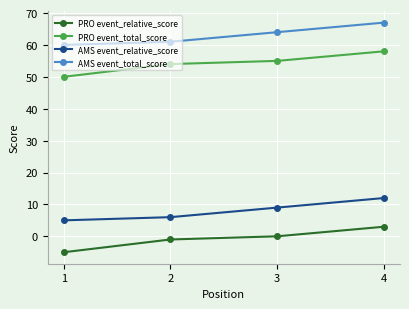

List the series in order of their peak value, lowest first.

PRO event_relative_score, AMS event_relative_score, PRO event_total_score, AMS event_total_score